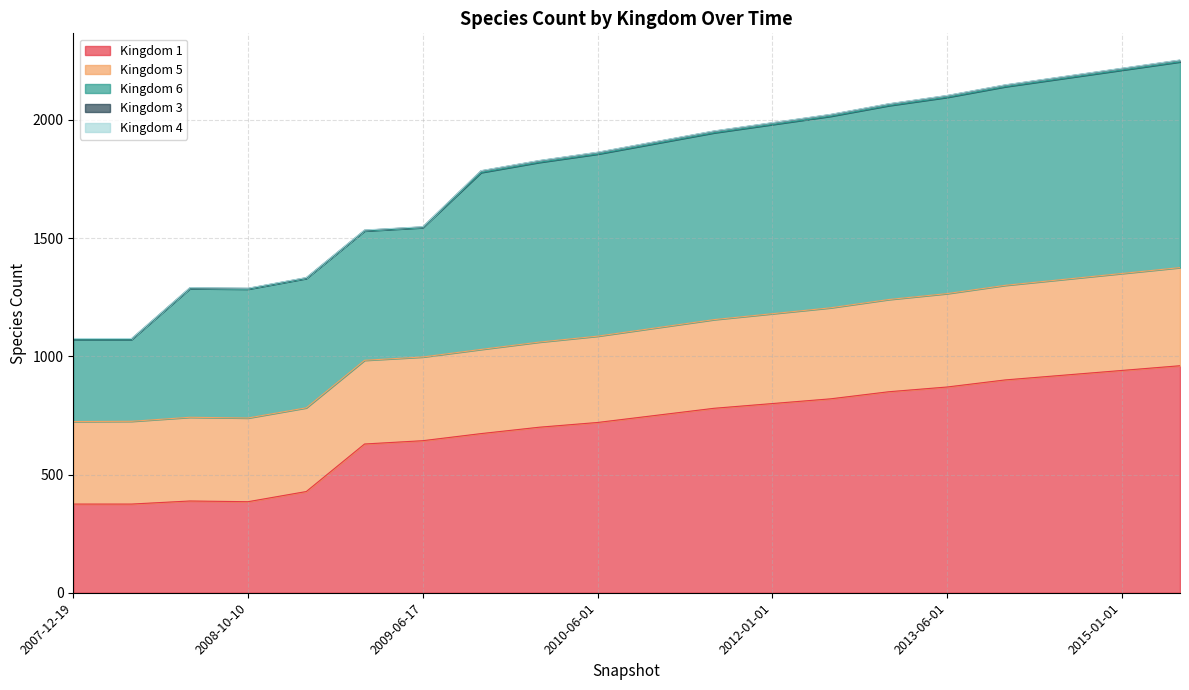

True or false: 4 has a value of 1 at 2008-10-10.

True